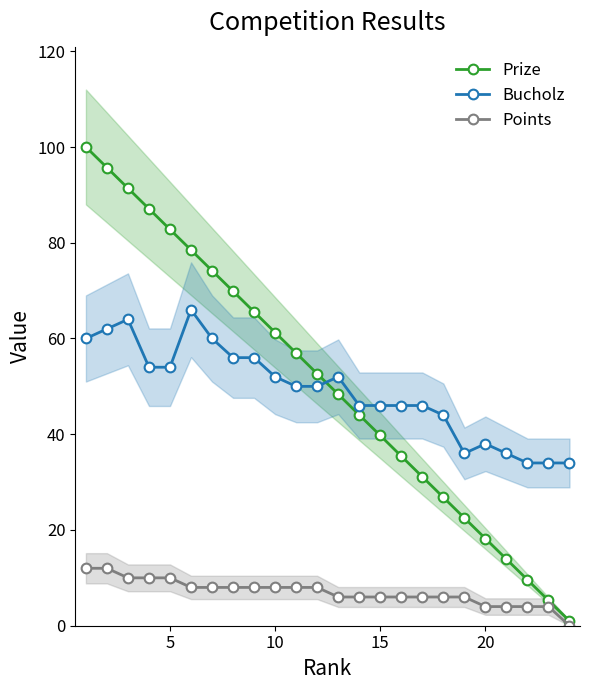

What is the highest value of the Prize series?

100.0